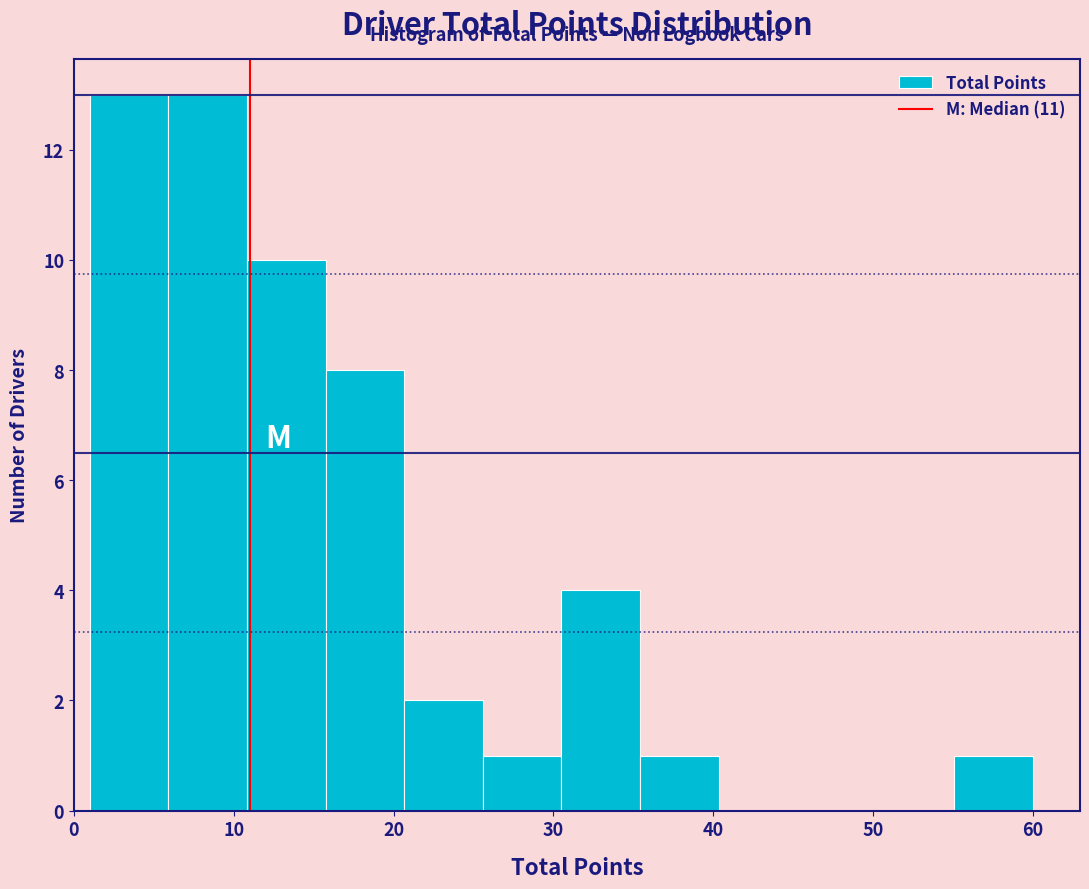

Reading left to right, transcribe this chart: for each bar, give the range it covers on the x-axis and its height. Neither the bar edges nor the heights are printed on the chart, so give them approximately, as read against the axes.

1 to 6: 13
6 to 11: 13
11 to 16: 10
16 to 21: 8
21 to 26: 2
26 to 31: 1
31 to 35: 4
35 to 40: 1
40 to 45: 0
45 to 50: 0
50 to 55: 0
55 to 60: 1